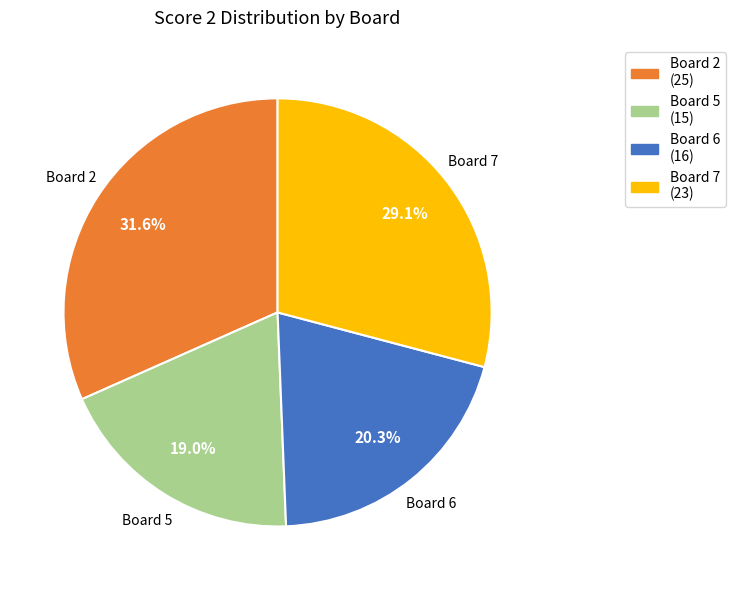

Does any single category account for the majority?

No